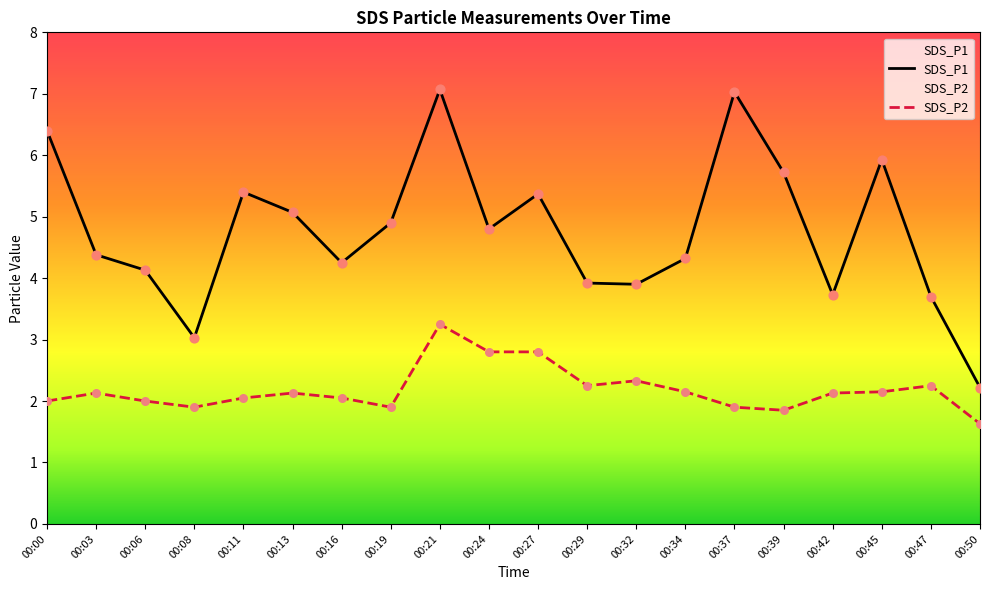

At how many categories does at least one series exceed 1?

20